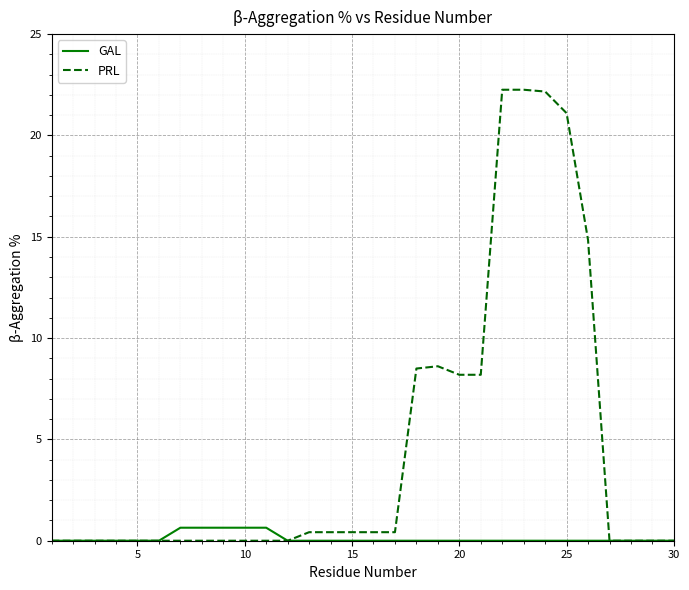

Which series has the widest spread of values?

PRL